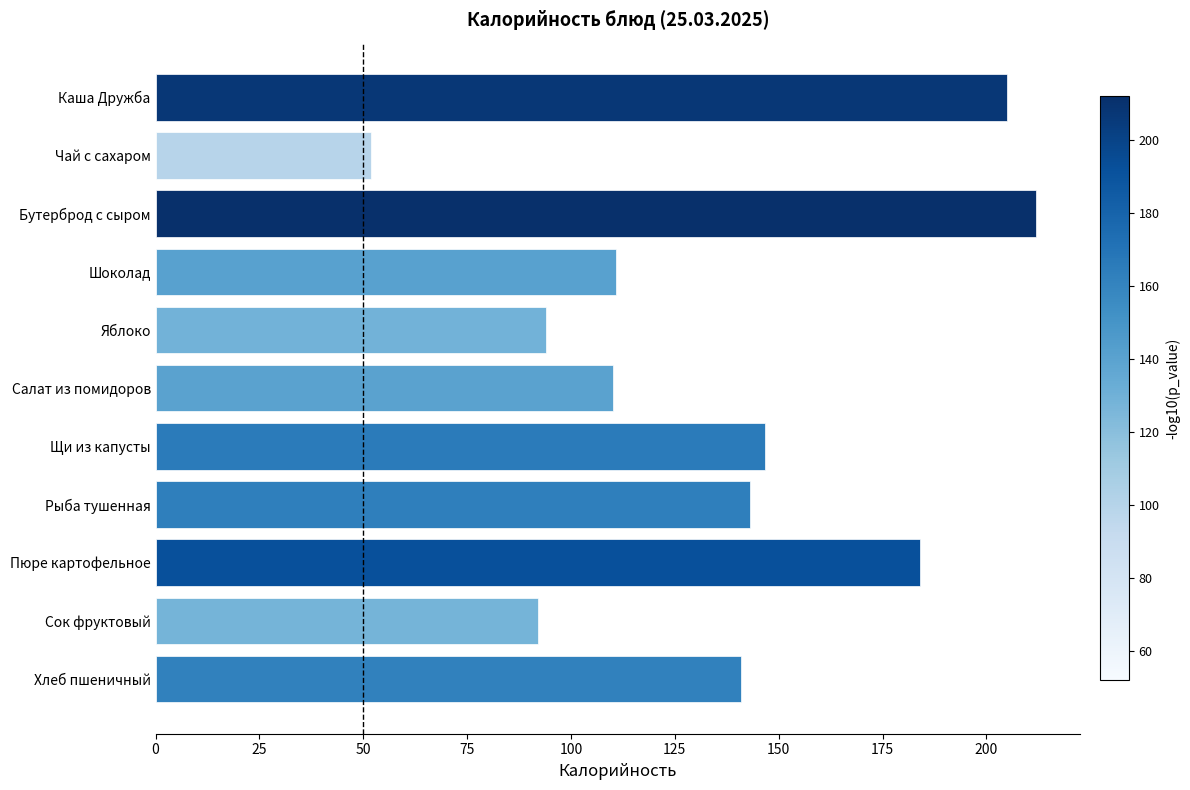

What is the approximate value at Бутерброд с сыром?

212.0